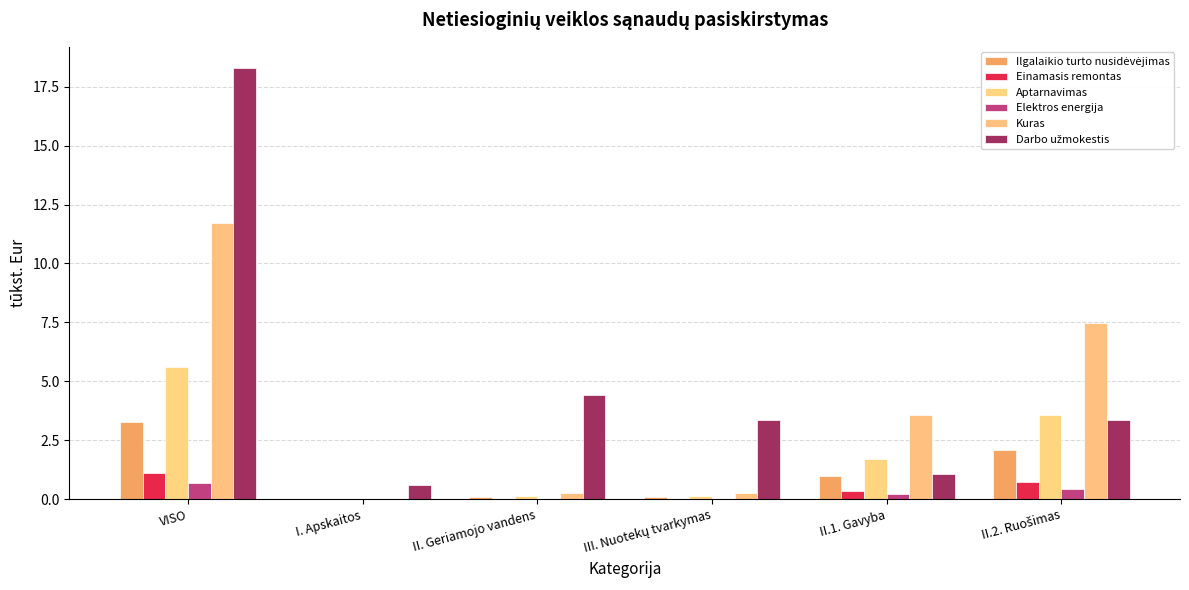

How many groups of bars are there?

6